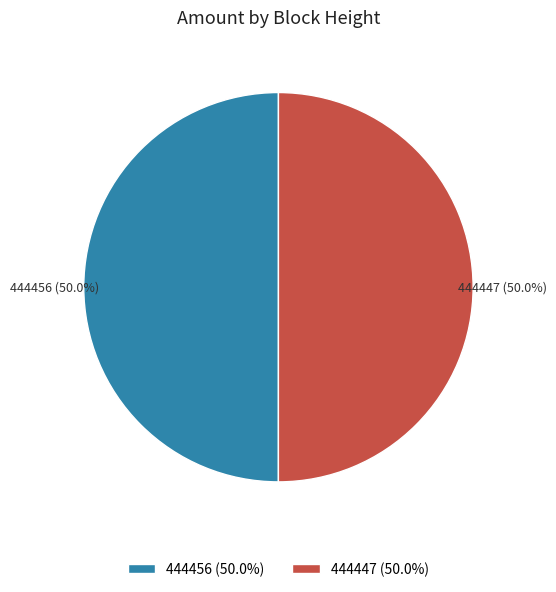

What percentage is the 444447 slice, to the nearest percent?

50%